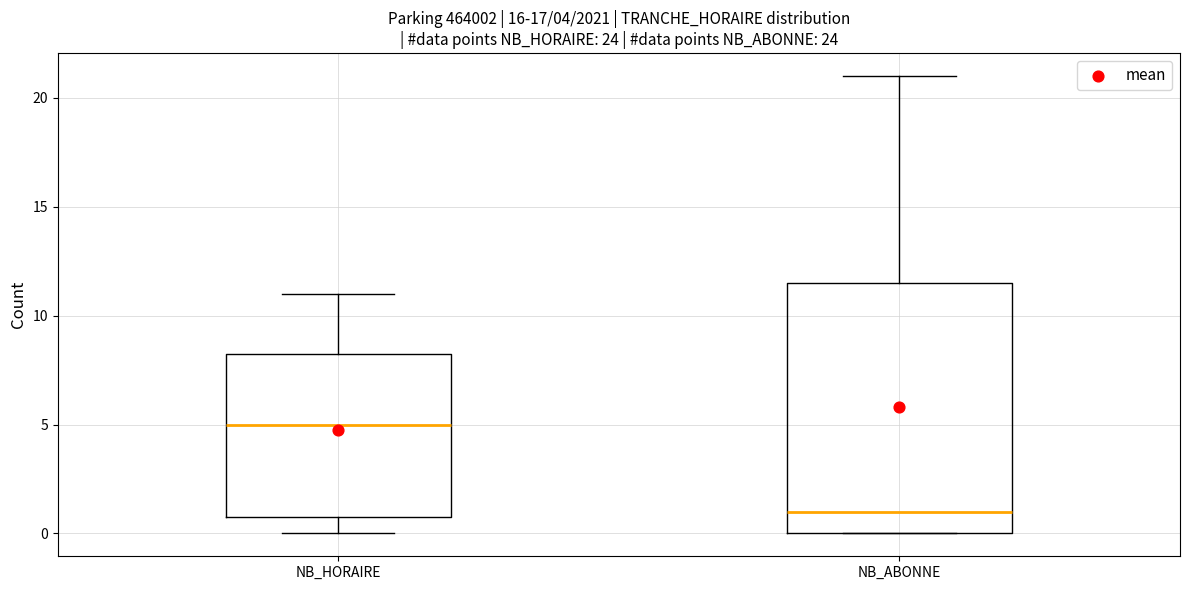

Comparing the boxes themselves (not the whiskers), which one is the tallest?

NB_ABONNE